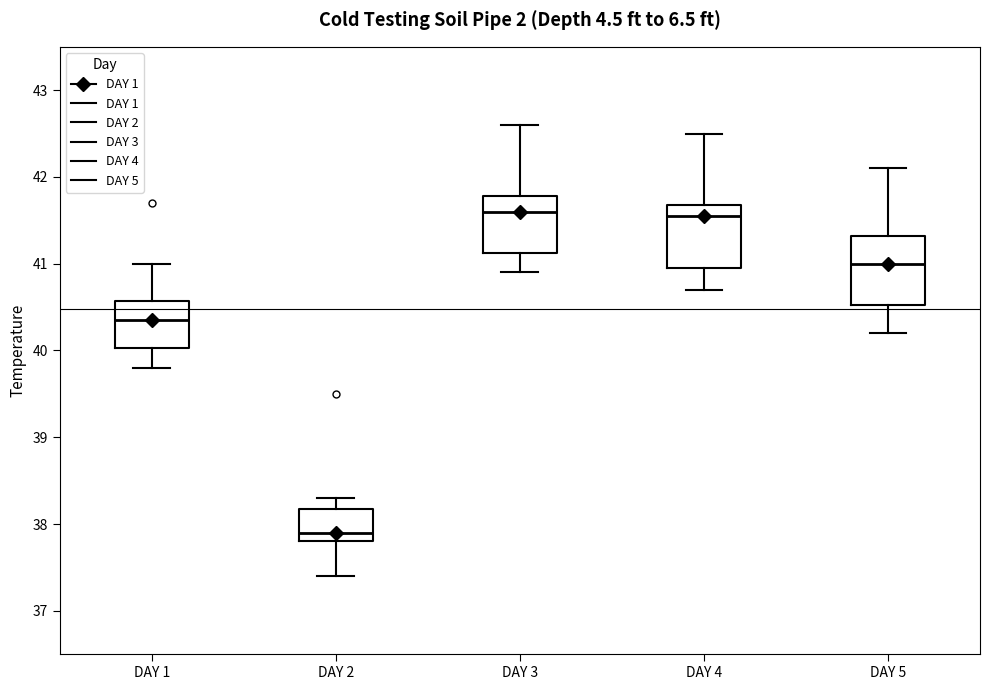

Reading left to right, read every box against the y-axis: the position of its median line, the range the box covers, and the ends of its whiskers. The values are not printed on the chart, so give them approximately, as read against the axis.

DAY 1: median 40.4, box 40.0 to 40.6, whiskers 39.8 to 41.0
DAY 2: median 37.9, box 37.8 to 38.2, whiskers 37.4 to 38.3
DAY 3: median 41.6, box 41.1 to 41.8, whiskers 40.9 to 42.6
DAY 4: median 41.6, box 41.0 to 41.7, whiskers 40.7 to 42.5
DAY 5: median 41.0, box 40.5 to 41.3, whiskers 40.2 to 42.1